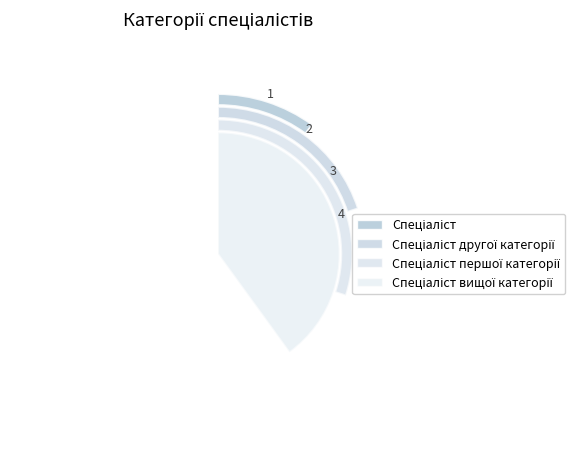

To the nearest percent, what portion does Спеціаліст першої категорії represent?

30%